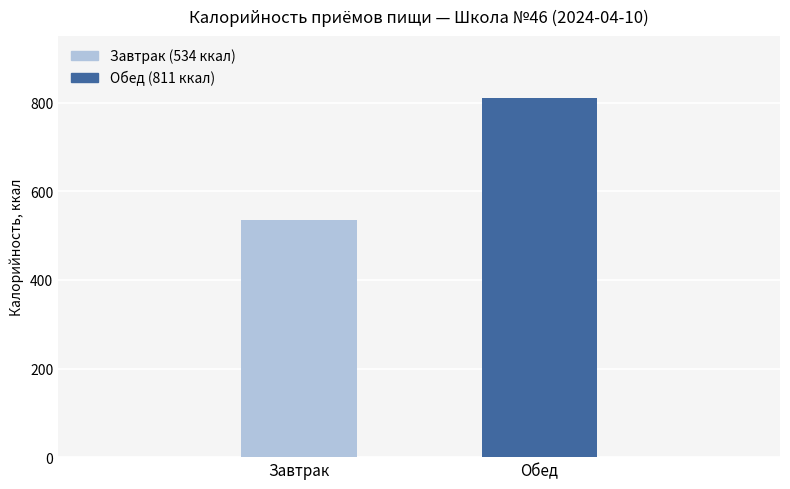

Reading left to right, what are all the values shown in this chart?

534	811